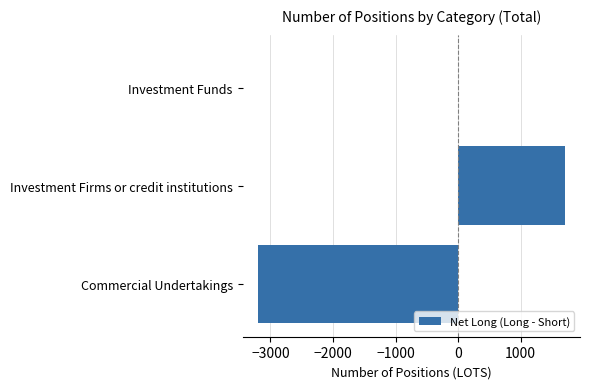

Reading bottom to top, transcribe all the data shown in this chart.

Commercial Undertakings=-3200.2	Investment Firms or credit institutions=1703.0	Investment Funds=0.0